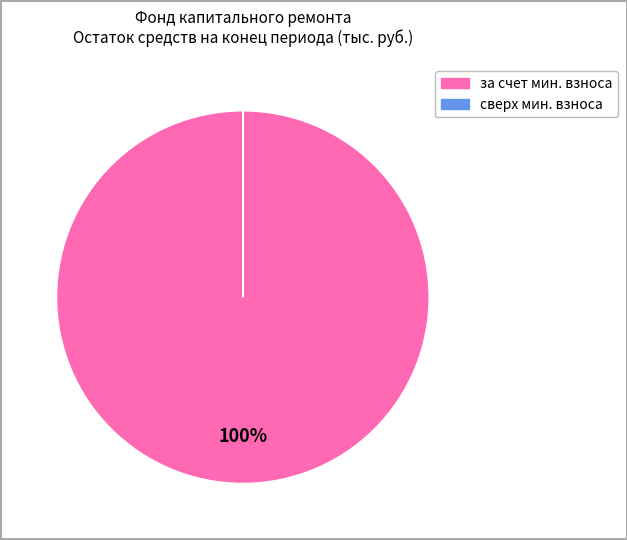

Is there any slice that represents more than half of the pie?

Yes